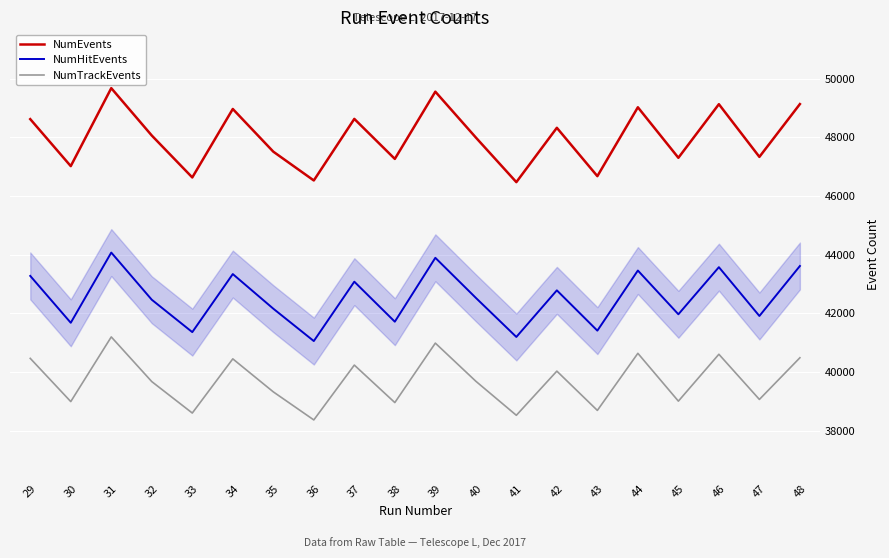

What is the greatest value displayed?

49680